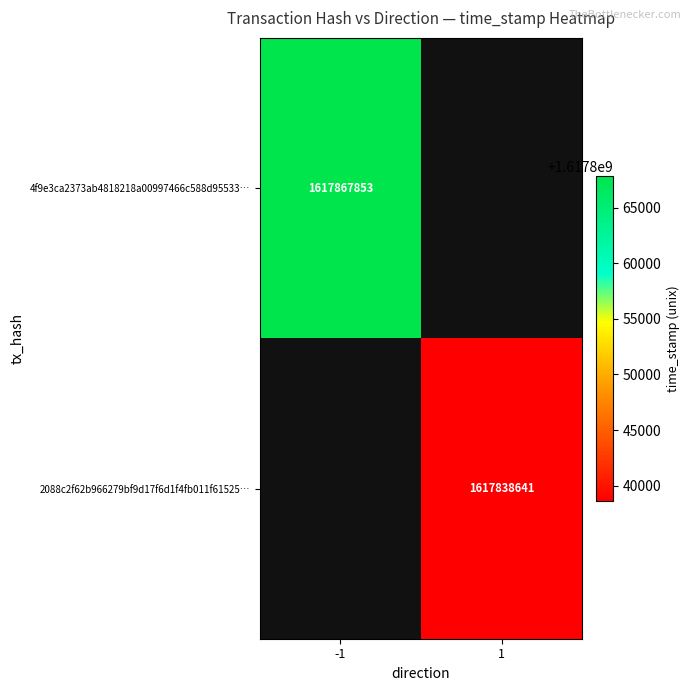

True or false: 4f9e3ca2373ab4818218a00997466c588d95533… has a value of 2526602374 at -1.

False